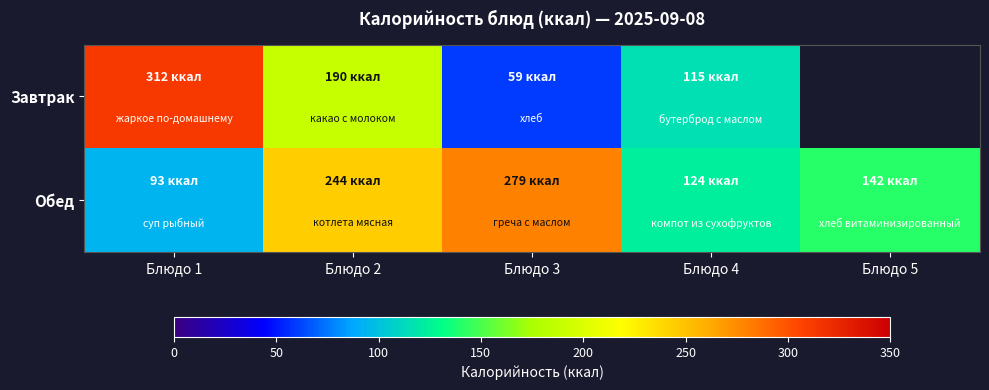

The Обед series shows 93.0 at Блюдо 1. True or false?

True